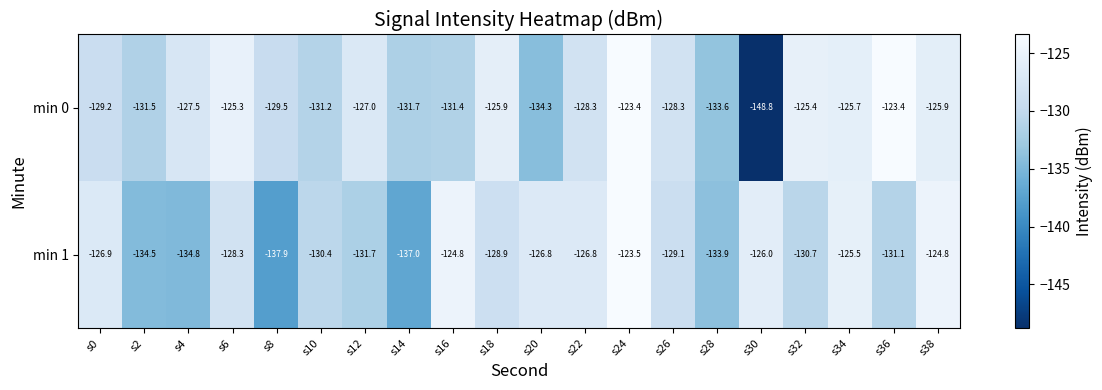

At which label is min 0 closest to -136?

s20